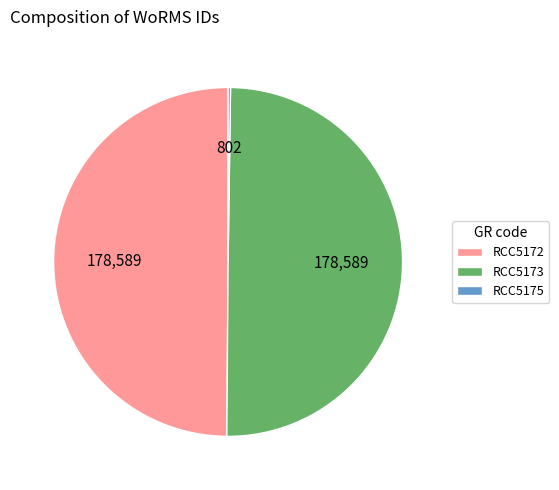

Do RCC5173 and RCC5172 together represent more than half of the pie?

Yes